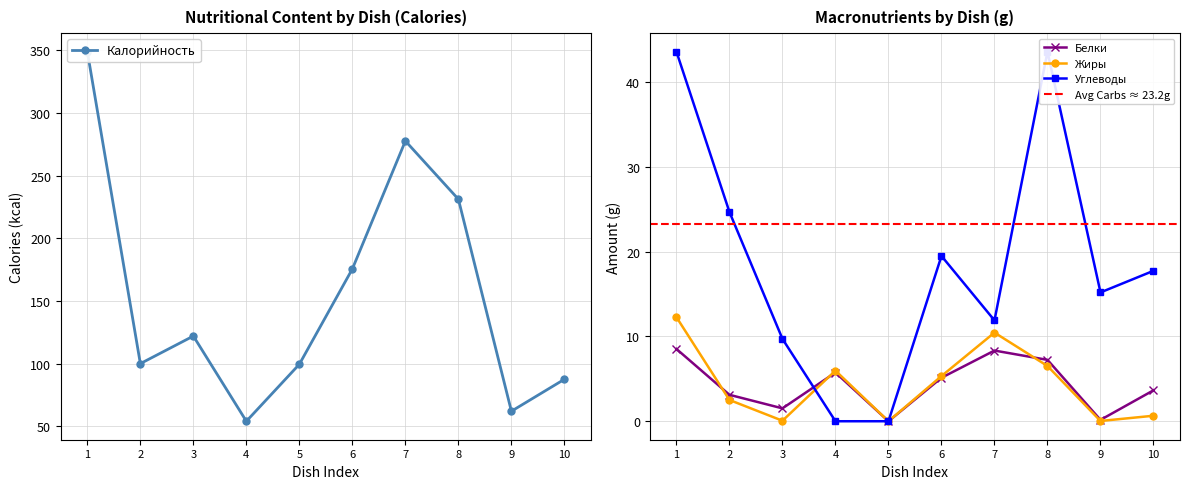

The value of Белки at 5 is 3.1. True or false?

False